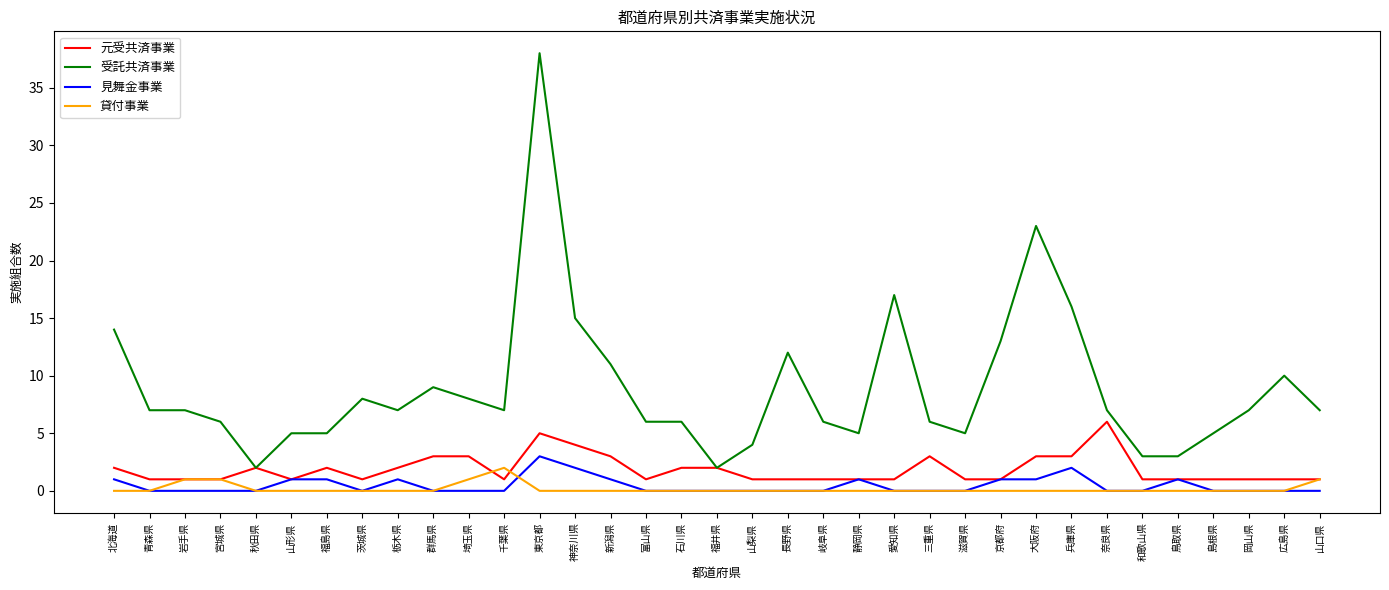

The value of 見舞金事業 at 島根県 is -2. True or false?

False